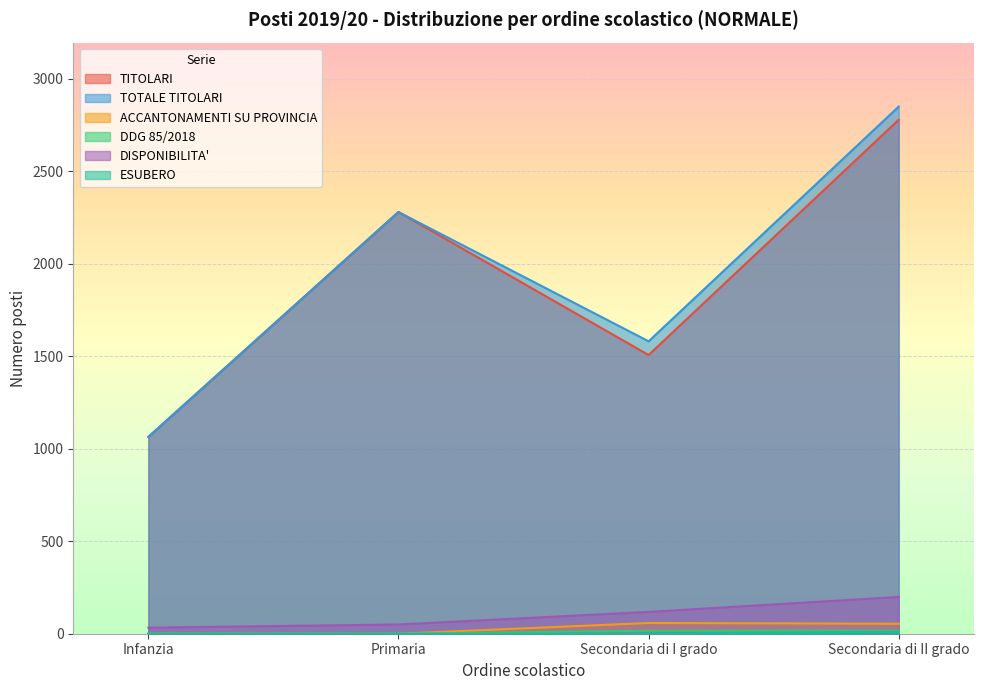

Is it true that ESUBERO equals 0 at Secondaria di I grado?

True